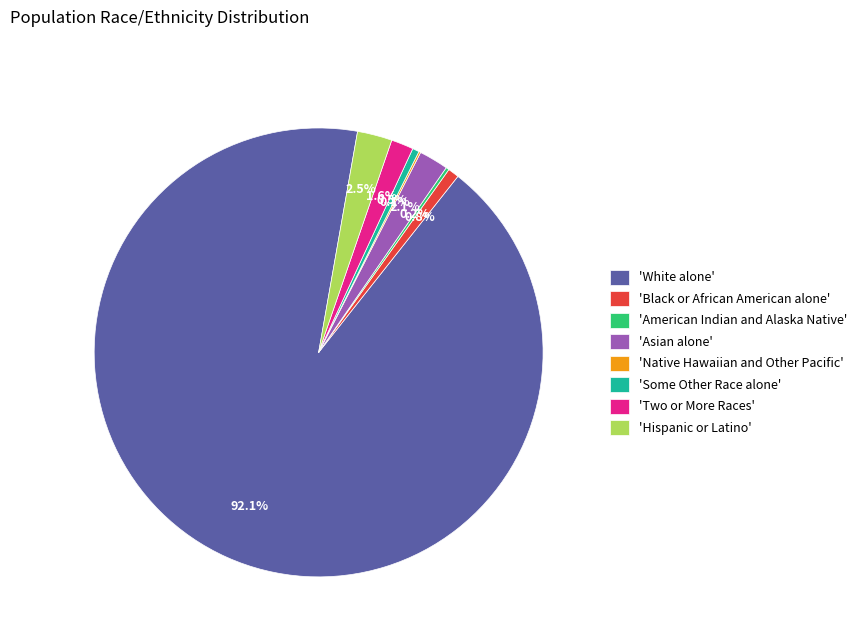

How much of the chart is everything except 'Asian alone'?

97.9%